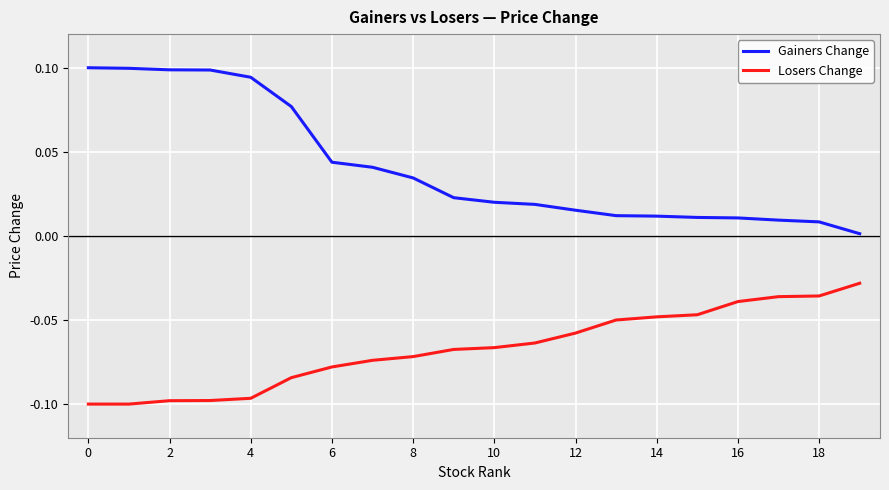

Which series has the widest spread of values?

Gainers Change